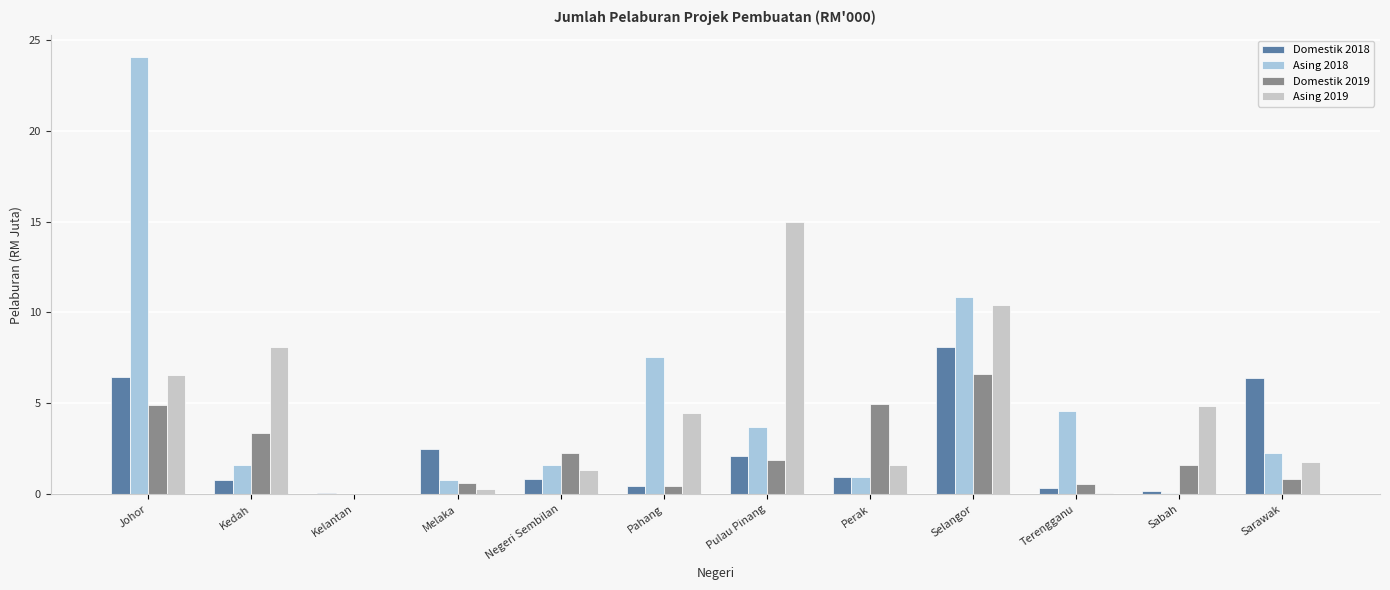

At which category is the sum across all series the highest?

Johor